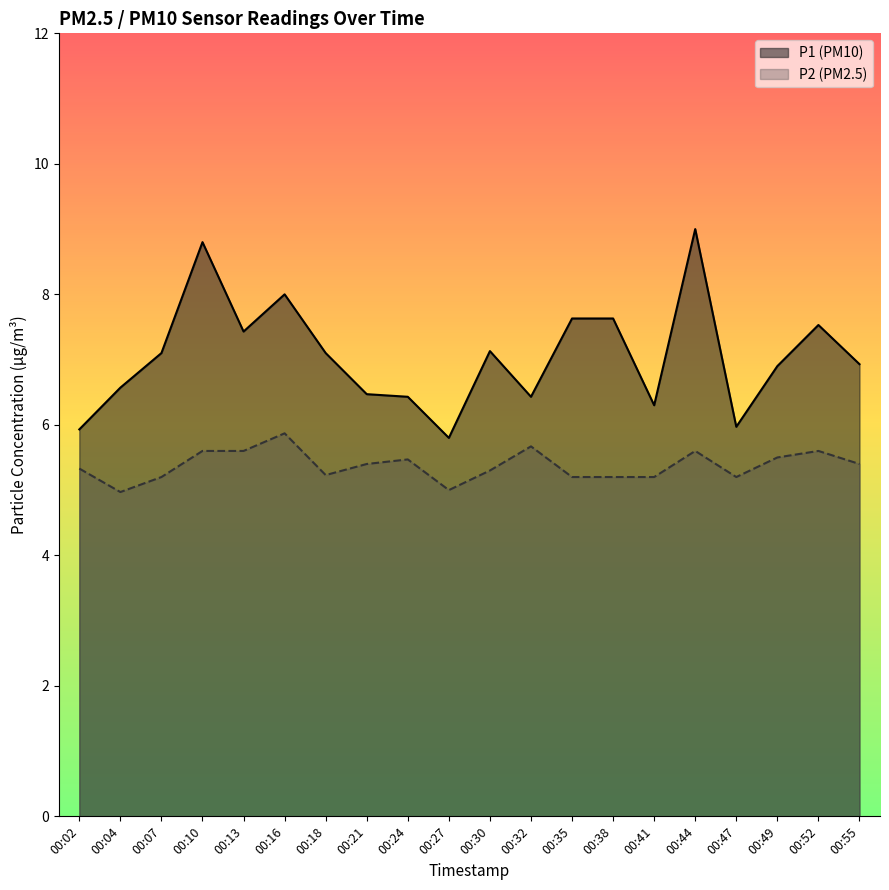

Count the number of data series in this chart.

2